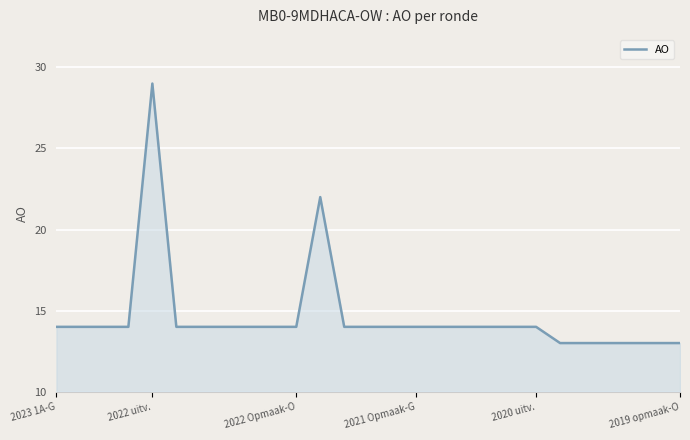

What is the difference between the maximum and minimum values?

16